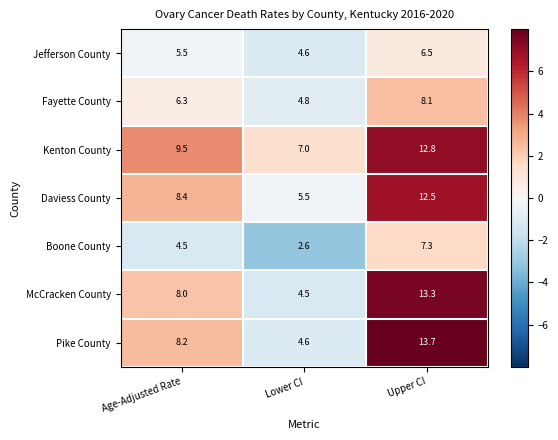

What is the maximum value for Fayette County?

8.1